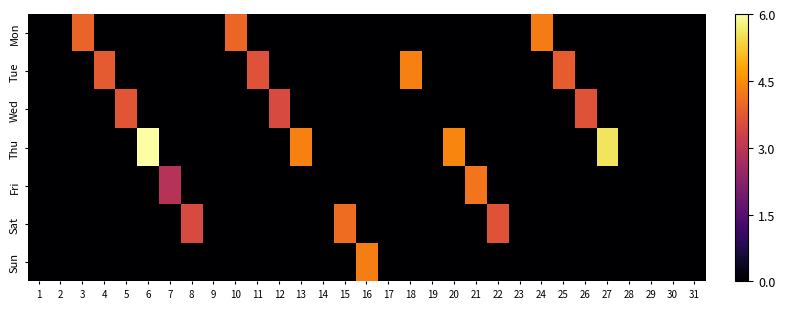

Which series has the largest total across all categories?

Thu